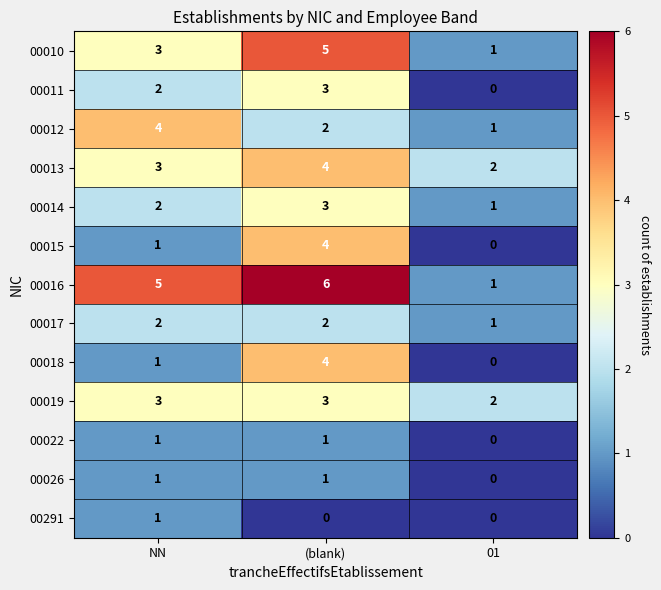

Between (blank) and 01, which series saw the biggest shift?

00016